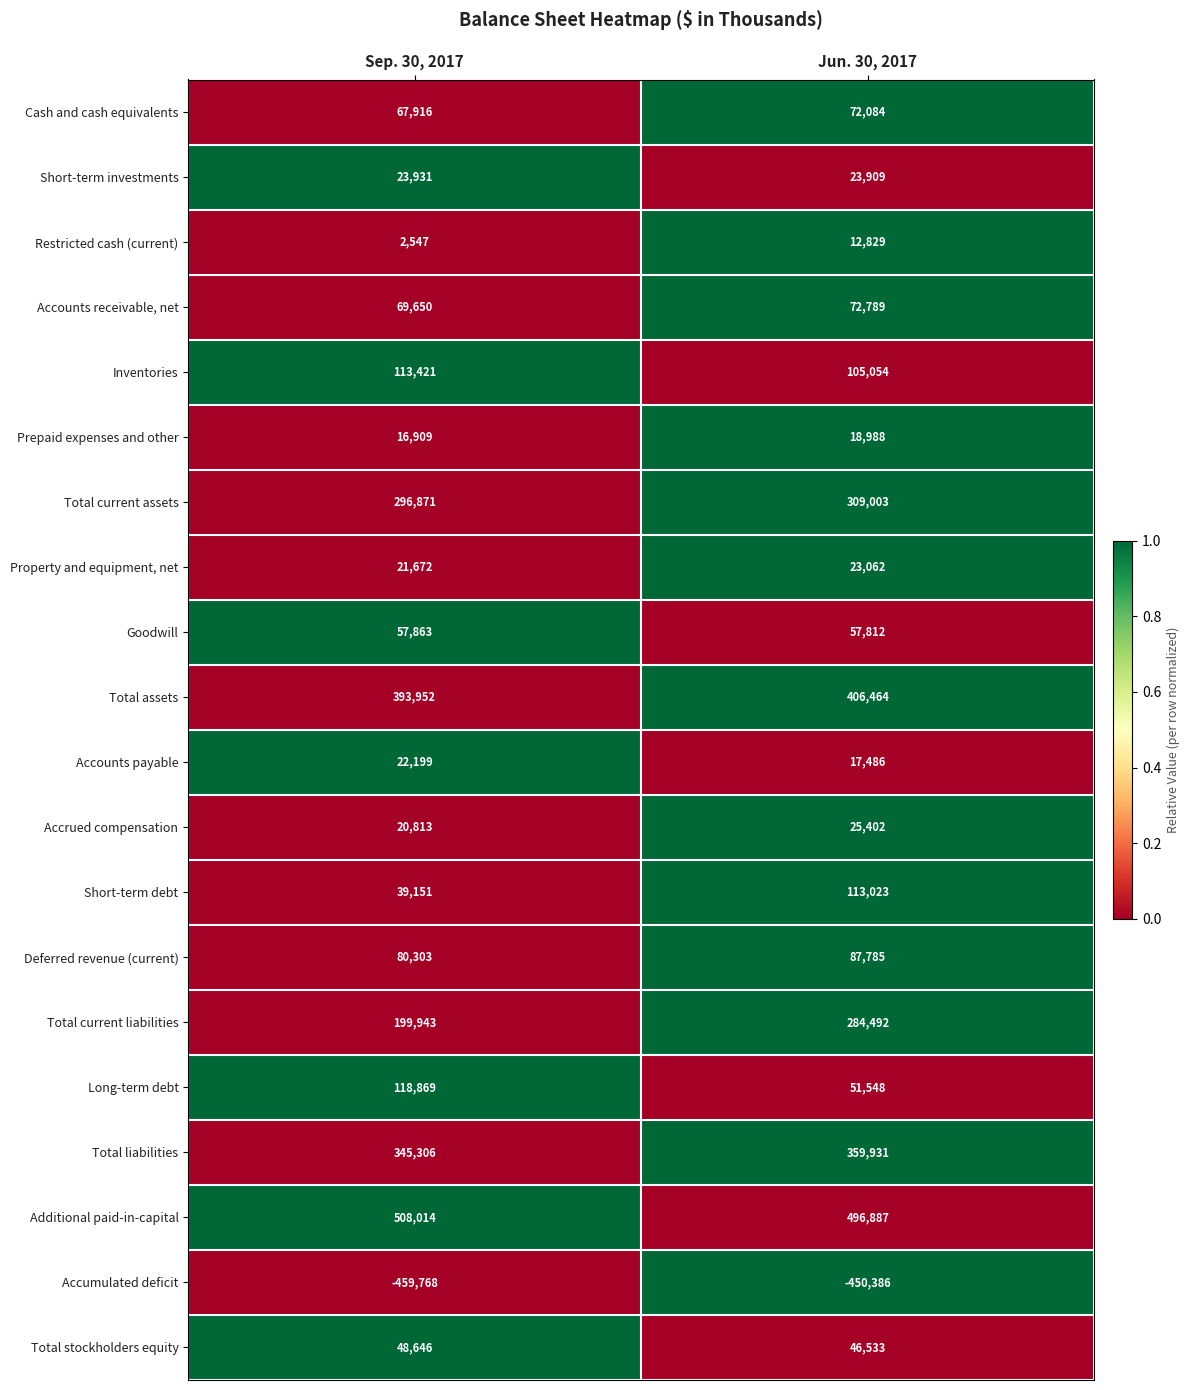

Where is Accrued compensation nearest to the value 23107?

Sep. 30, 2017